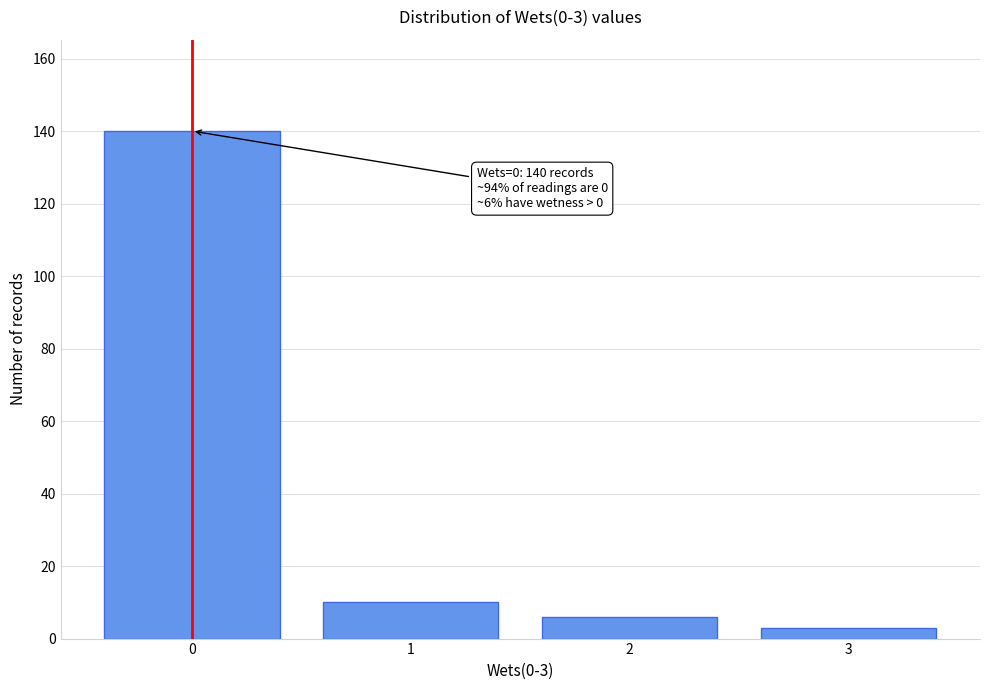

Reading right to left, list all the values displayed in this chart.

3	6	10	140